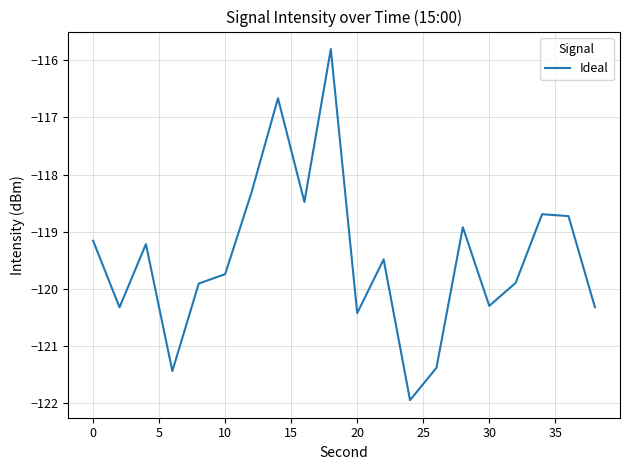

What is the minimum value shown in the chart?

-122.0